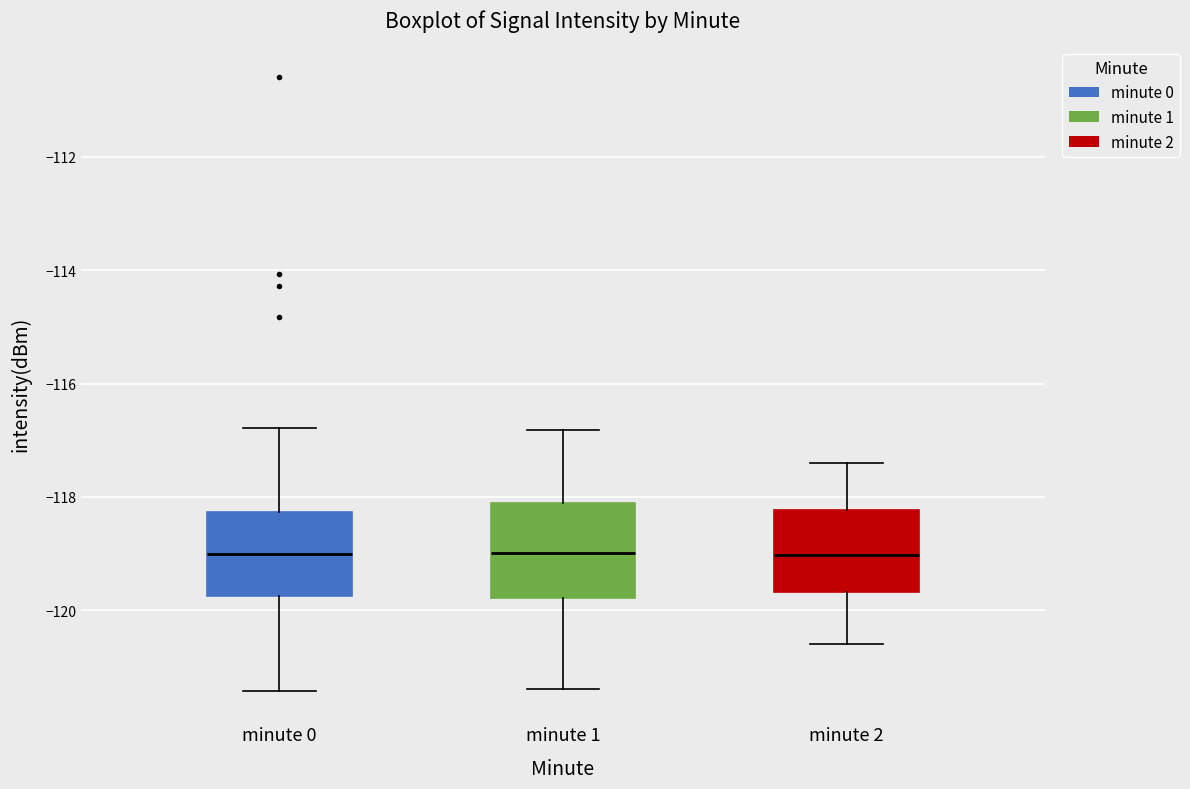

Reading left to right, read every box against the y-axis: the position of its median line, the range the box covers, and the ends of its whiskers. The values are not printed on the chart, so give them approximately, as read against the axis.

minute 0: median -119.0, box -119.8 to -118.2, whiskers -121.4 to -116.8
minute 1: median -119.0, box -119.8 to -118.2, whiskers -121.4 to -116.8
minute 2: median -119.0, box -119.6 to -118.2, whiskers -120.6 to -117.4